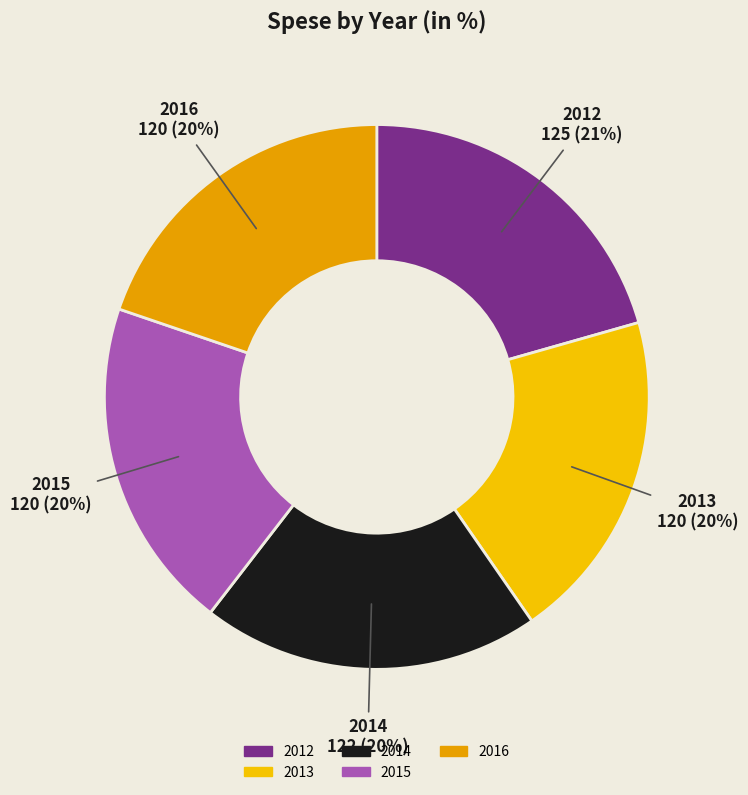

Is there a majority slice in this chart?

No